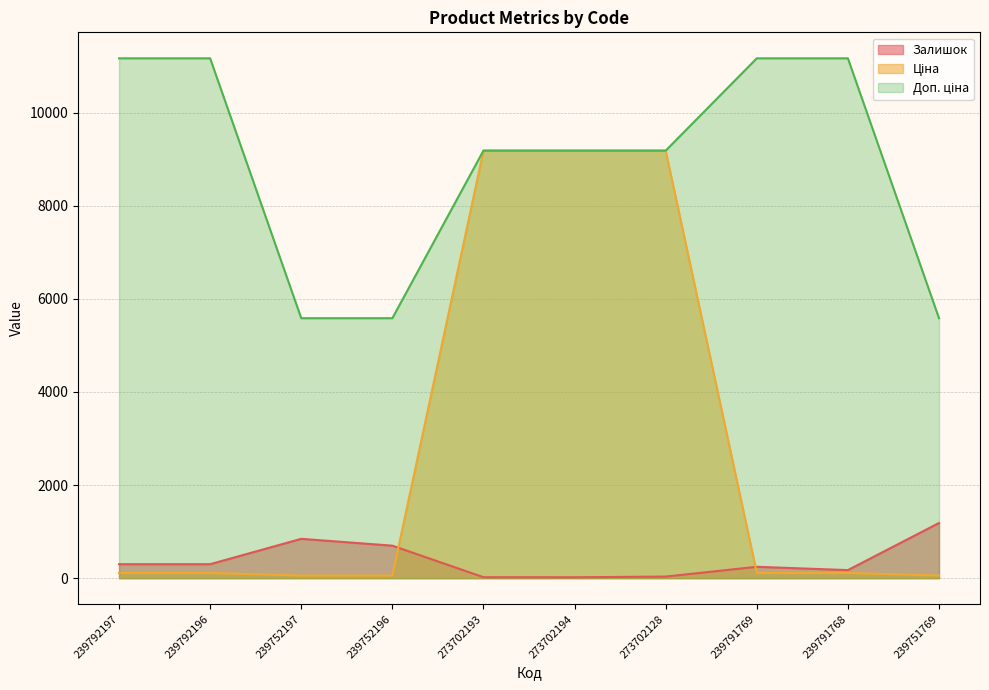

What are all the series names shown in the legend?

Залишок, Ціна, Доп. ціна